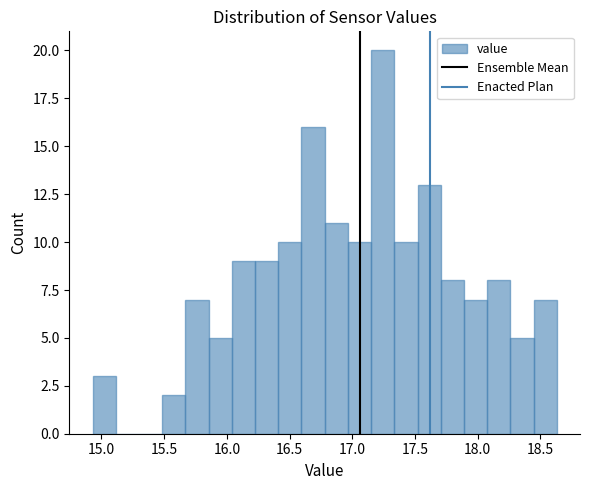

Around what value on the x-axis is the tallest bar? Give the approximate position of its centre, as read against the axis.

17.25